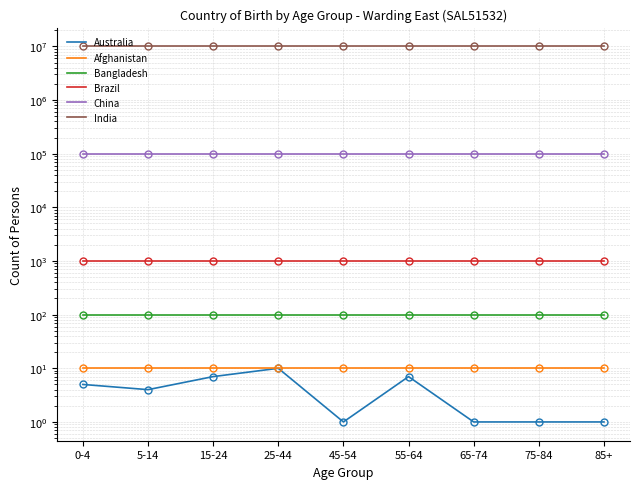

The value of Australia at 45-54 is 0. True or false?

False